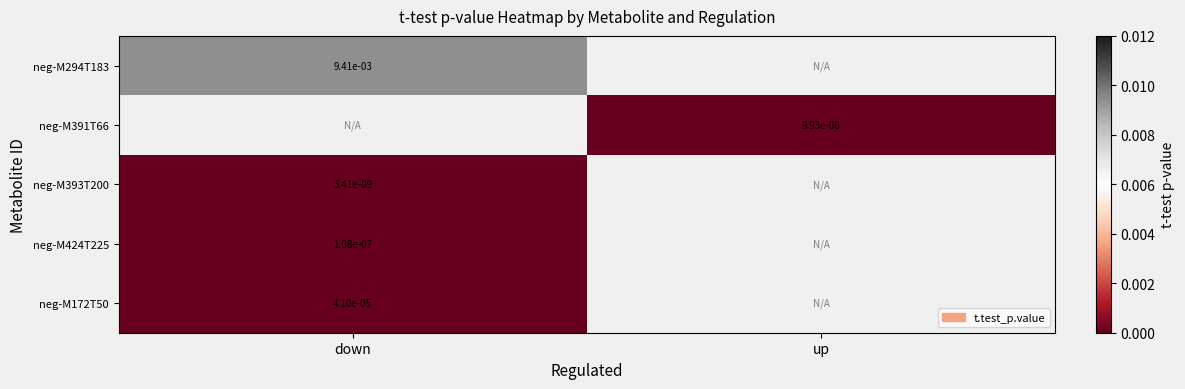

Which series has the widest spread of values?

neg-M294T183